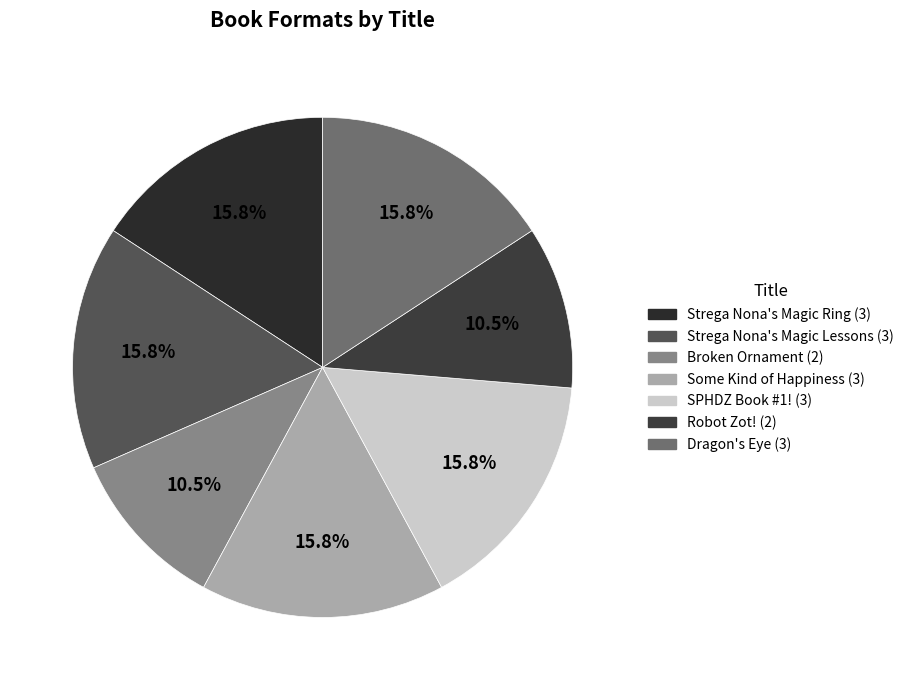

Which slice is the smallest?

Broken Ornament